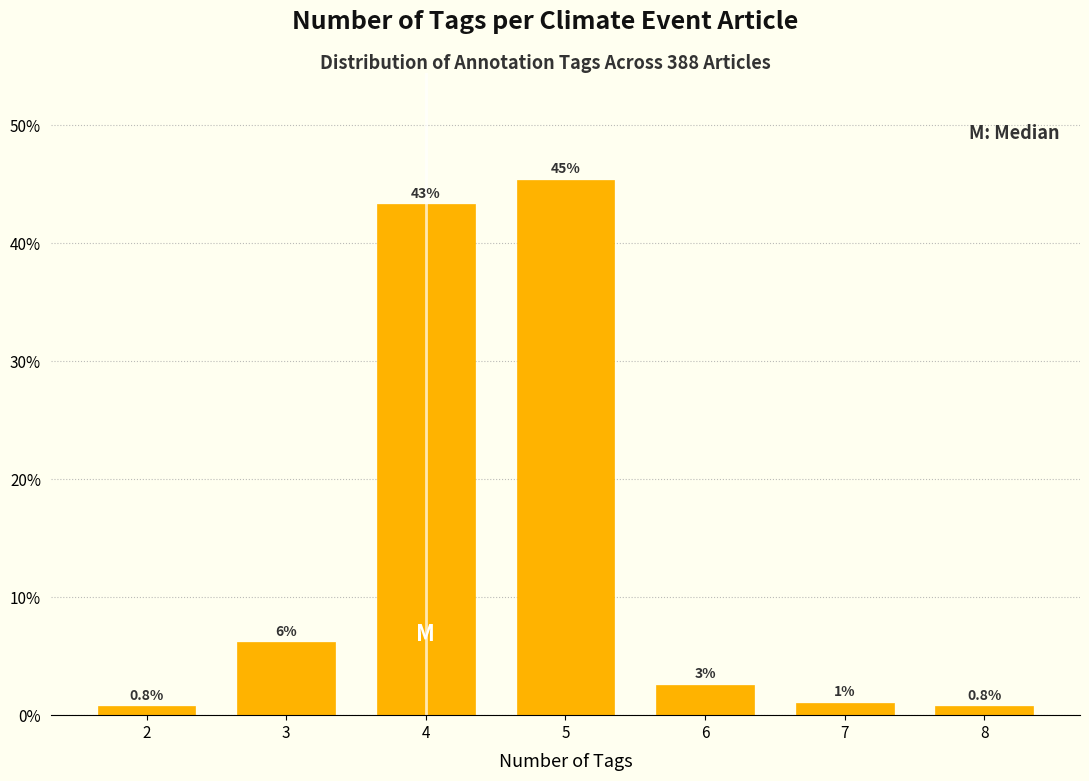

How many bars are there in total?

7